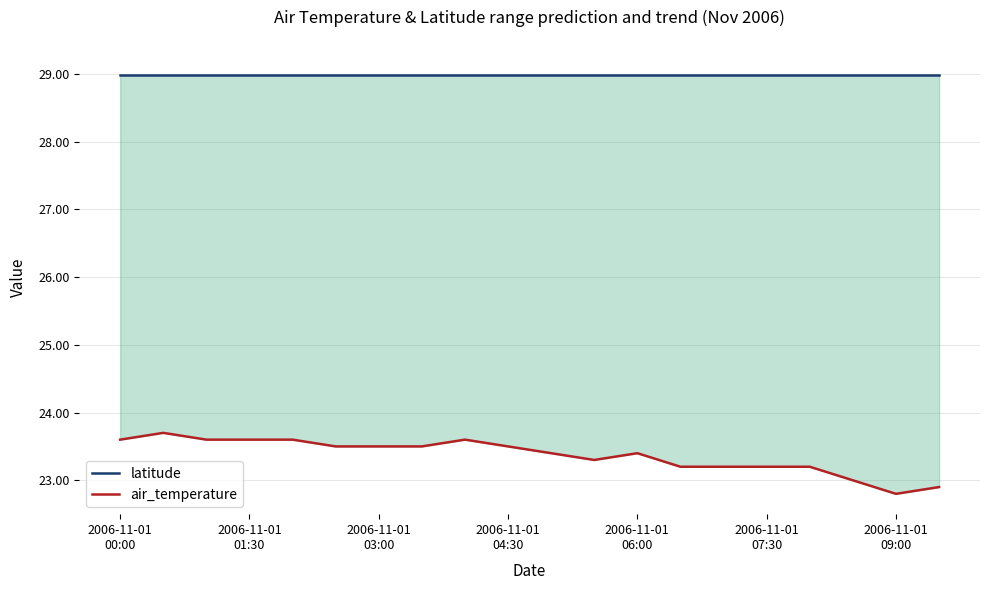

What are all the series names shown in the legend?

latitude, air_temperature